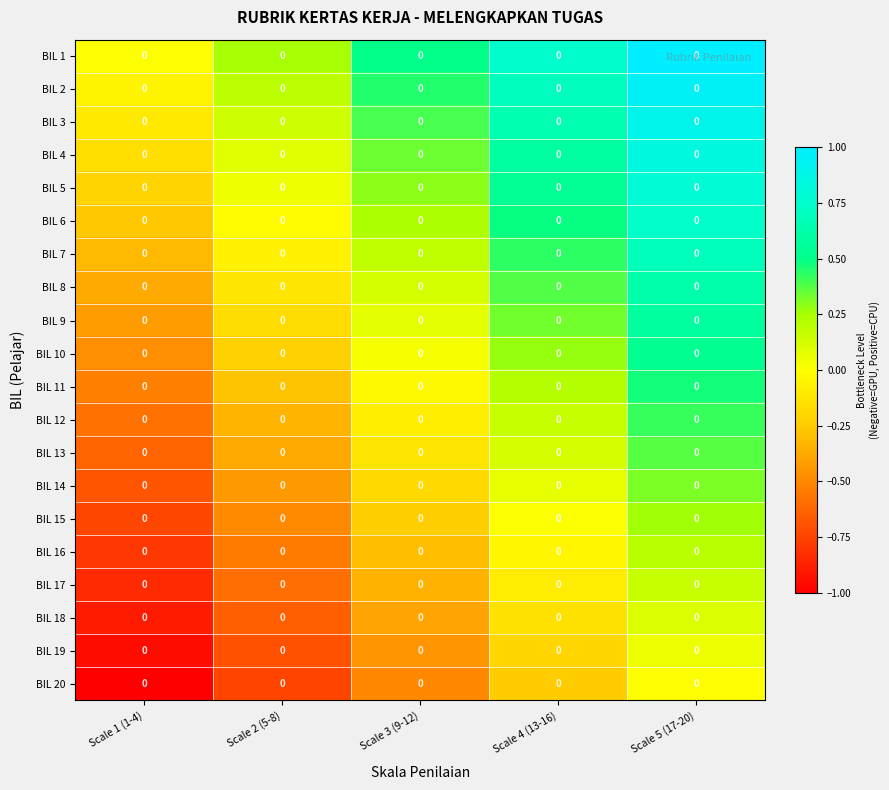

How many values in BIL 16 are below zero?

4